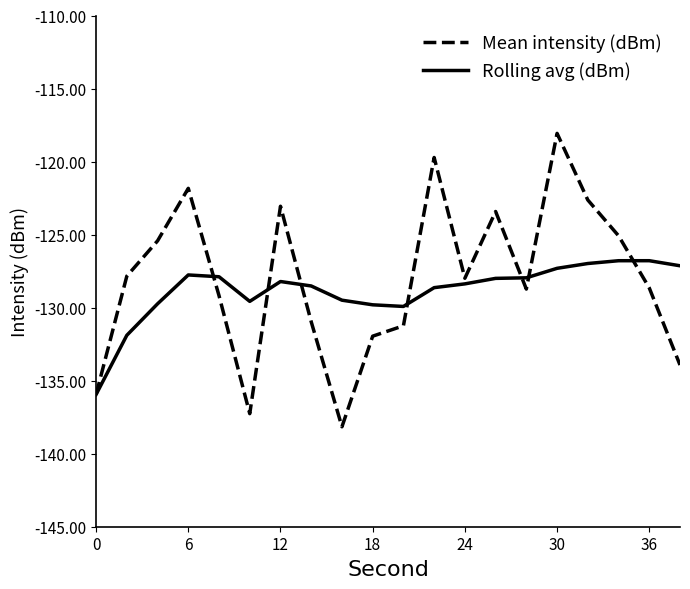

What is the greatest value displayed?

-118.1